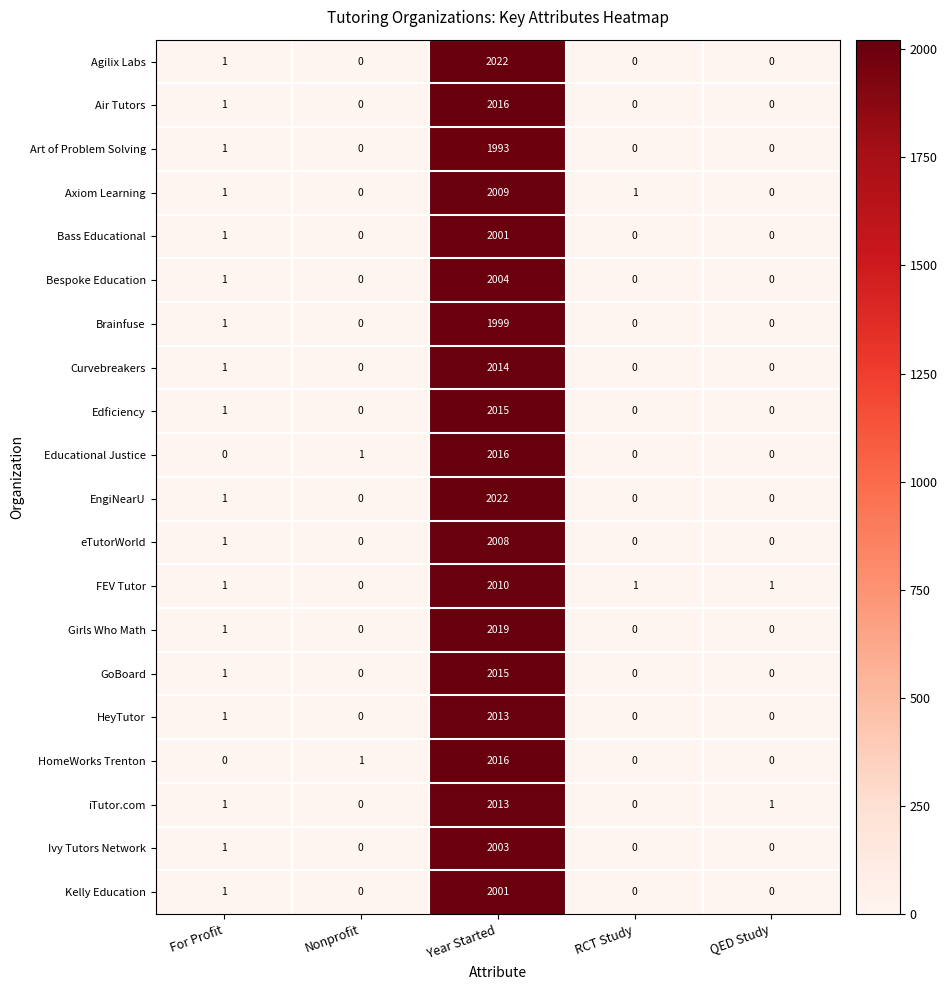

What is the total value across all series at Year Started?

40209